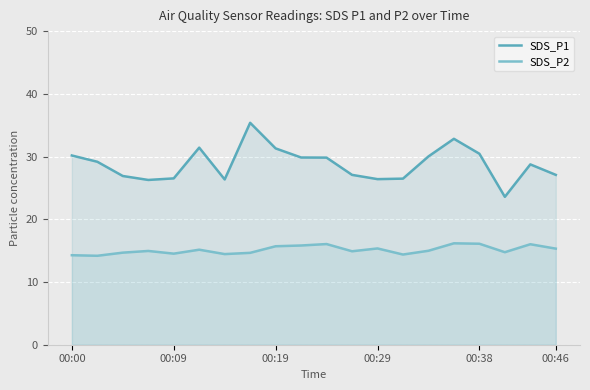

In SDS_P1, how many points are lower than both neighbors (excluding endpoints)?

4